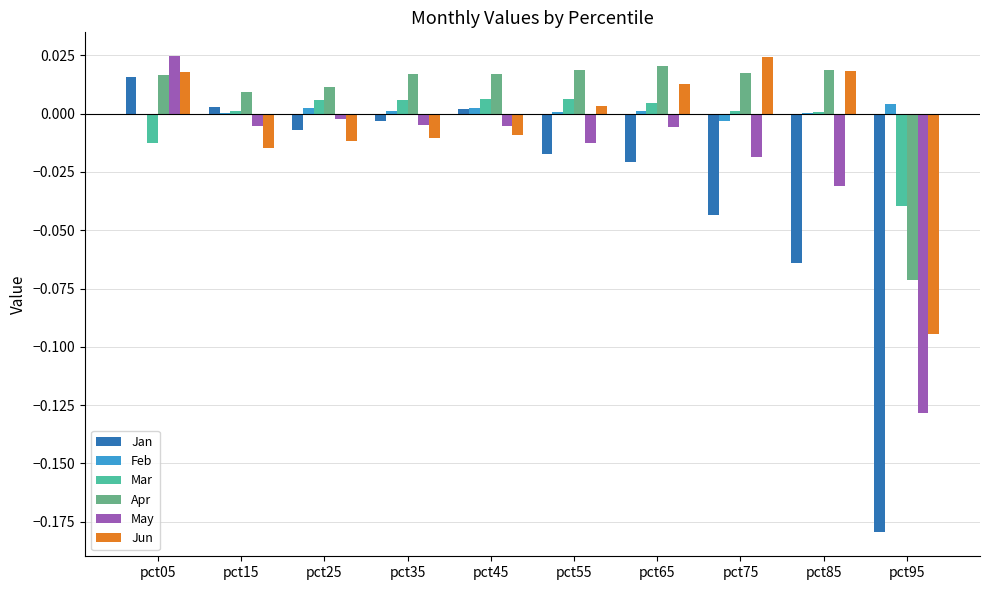

How many groups of bars are there?

10